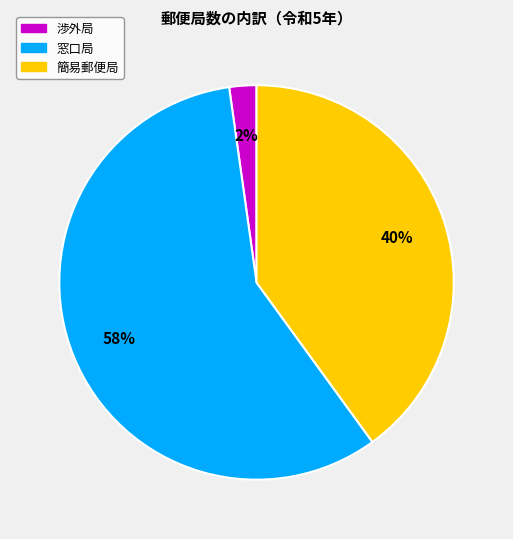

Which has a higher value, 渉外局 or 簡易郵便局?

簡易郵便局